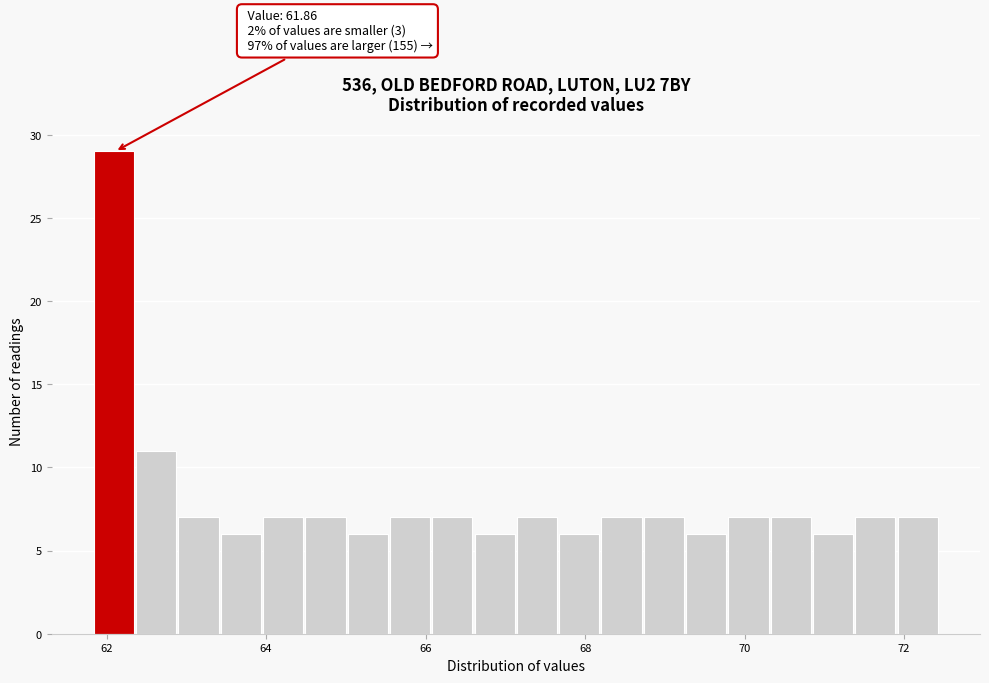

Read against the x-axis, roughly where is the centre of the tallest bar?

62.0